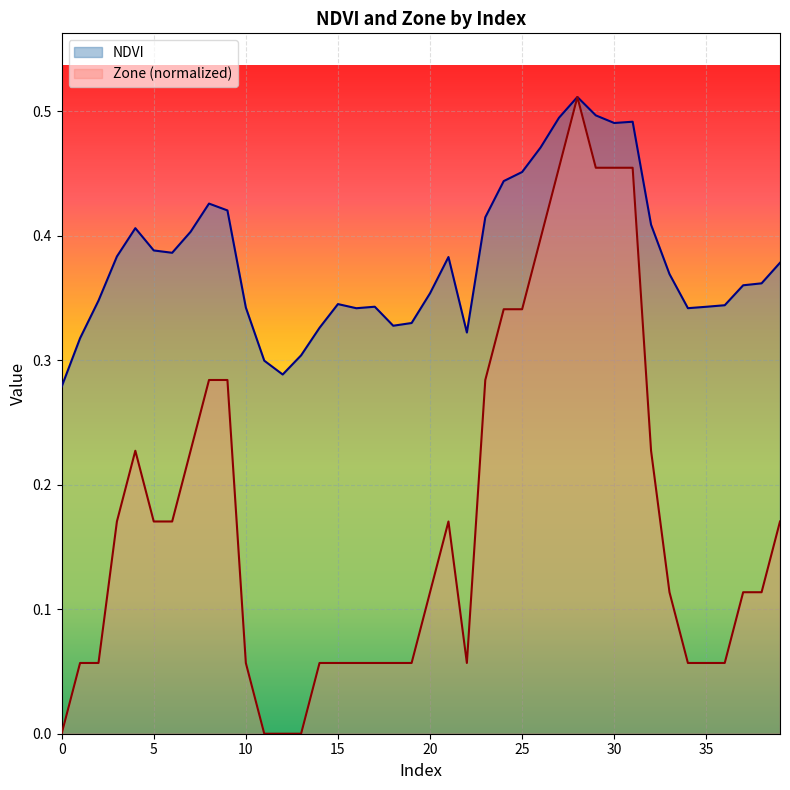

Reading left to right, extract all data points from this chart.

NDVI: 0.3	0.3	0.3	0.4	0.4	0.4	0.4	0.4	0.4	0.4	0.3	0.3	0.3	0.3	0.3	0.3	0.3	0.3	0.3	0.3	0.4	0.4	0.3	0.4	0.4	0.5	0.5	0.5	0.5	0.5	0.5	0.5	0.4	0.4	0.3	0.3	0.3	0.4	0.4	0.4
Zone: 0.0	0.1	0.1	0.2	0.2	0.2	0.2	0.2	0.3	0.3	0.1	0.0	0.0	0.0	0.1	0.1	0.1	0.1	0.1	0.1	0.1	0.2	0.1	0.3	0.3	0.3	0.4	0.5	0.5	0.5	0.5	0.5	0.2	0.1	0.1	0.1	0.1	0.1	0.1	0.2